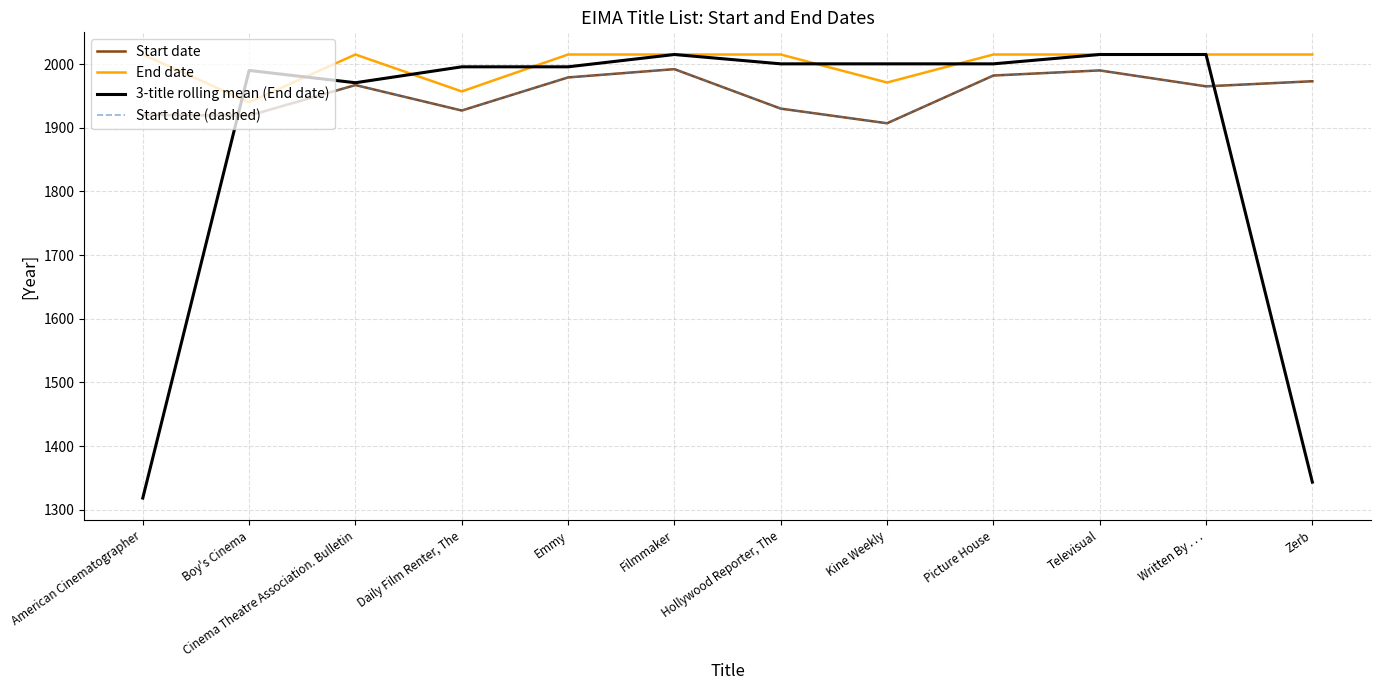

Reading left to right, transcribe all the data shown in this chart.

Start date: 1920.0	1919.0	1967.0	1927.0	1979.0	1992.0	1930.0	1907.0	1982.0	1990.0	1965.0	1973.0
End date: 2015.0	1940.0	2015.0	1957.0	2015.0	2015.0	2015.0	1971.0	2015.0	2015.0	2015.0	2015.0
3-title rolling mean (End date): 1318.3	1990.0	1970.7	1995.7	1995.7	2015.0	2000.3	2000.3	2000.3	2015.0	2015.0	1343.3
Start date (dashed): 1920.0	1919.0	1967.0	1927.0	1979.0	1992.0	1930.0	1907.0	1982.0	1990.0	1965.0	1973.0